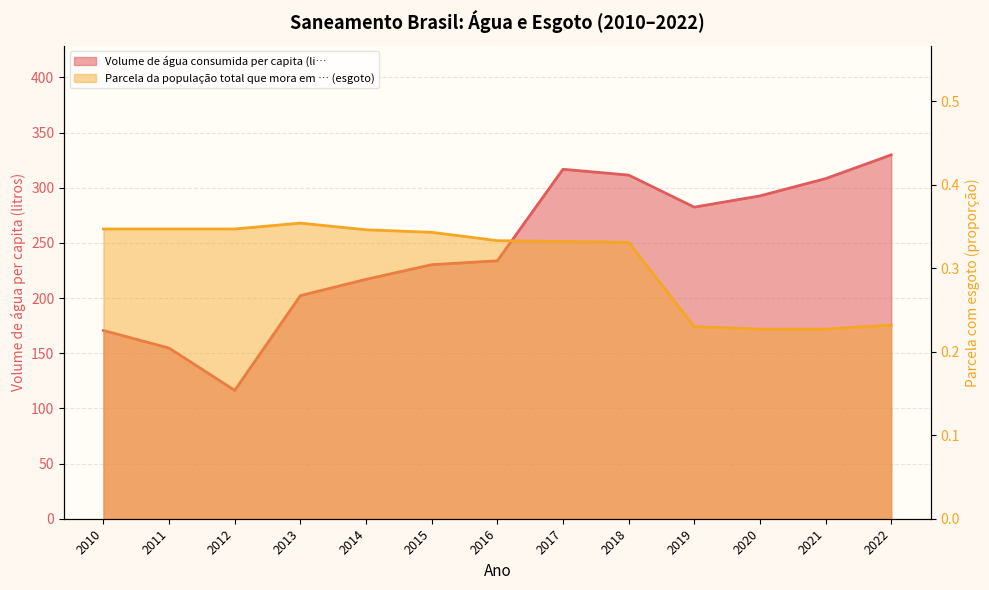

At 2016, list the series in order from smallest to largest.

Parcela da população total que mora em … (esgoto), Volume de água consumida per capita (li…